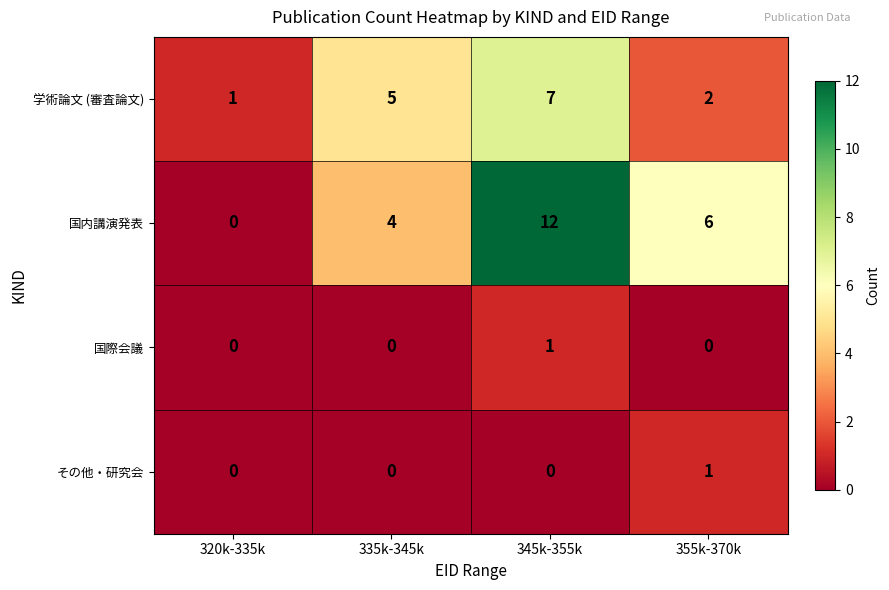

At which category is the sum across all series the highest?

345k-355k